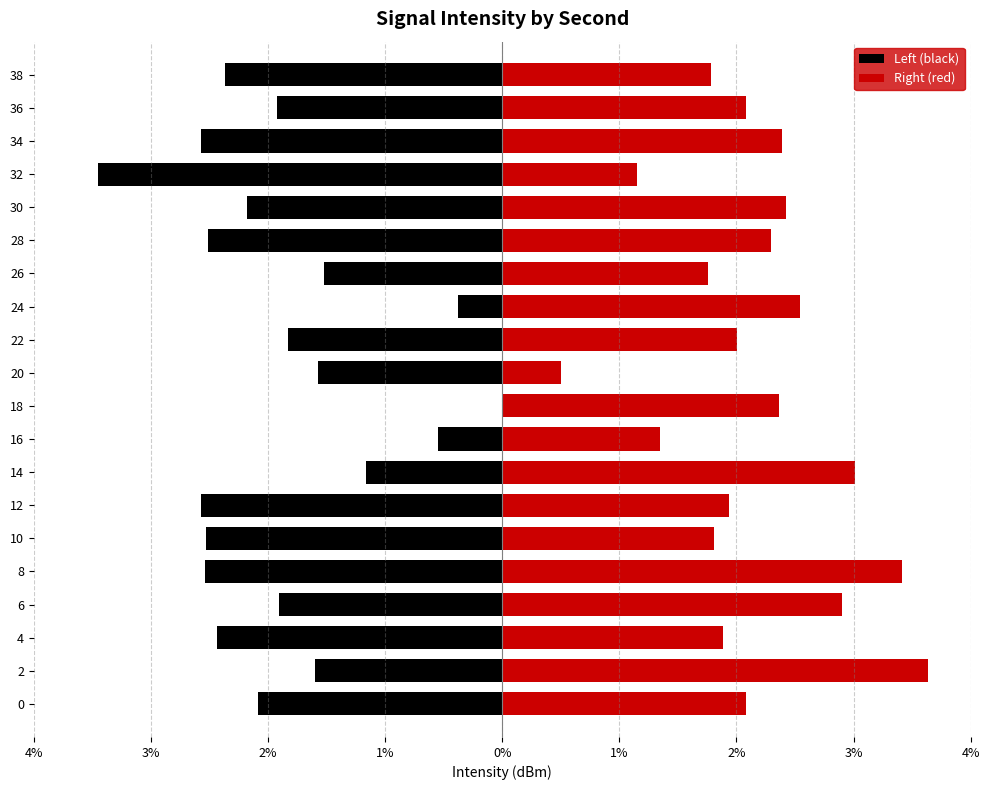

How many bars are there in total?

40